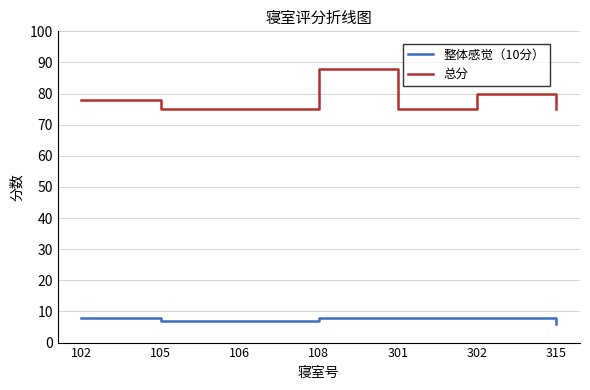

Where is the first local maximum for 总分?

108